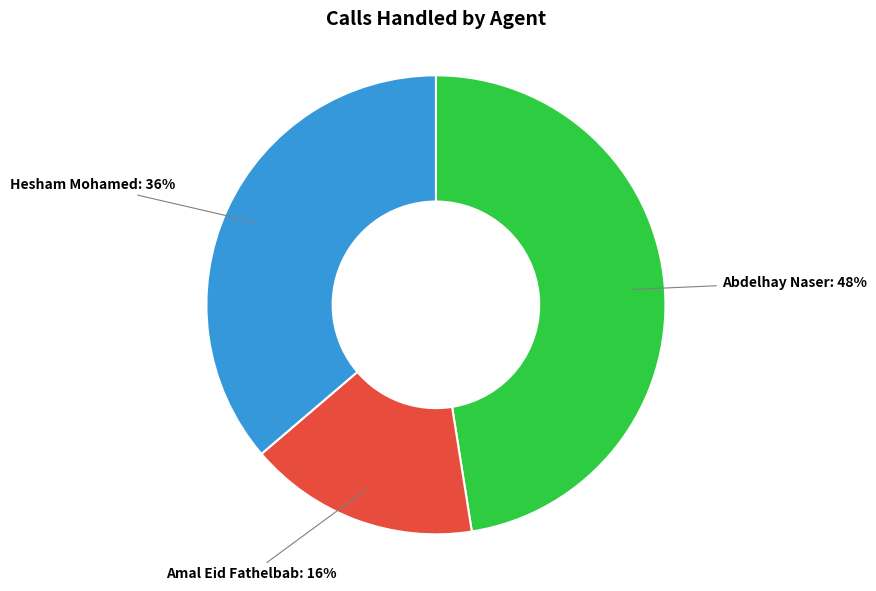

To the nearest percent, what is the average slice percentage?

33%